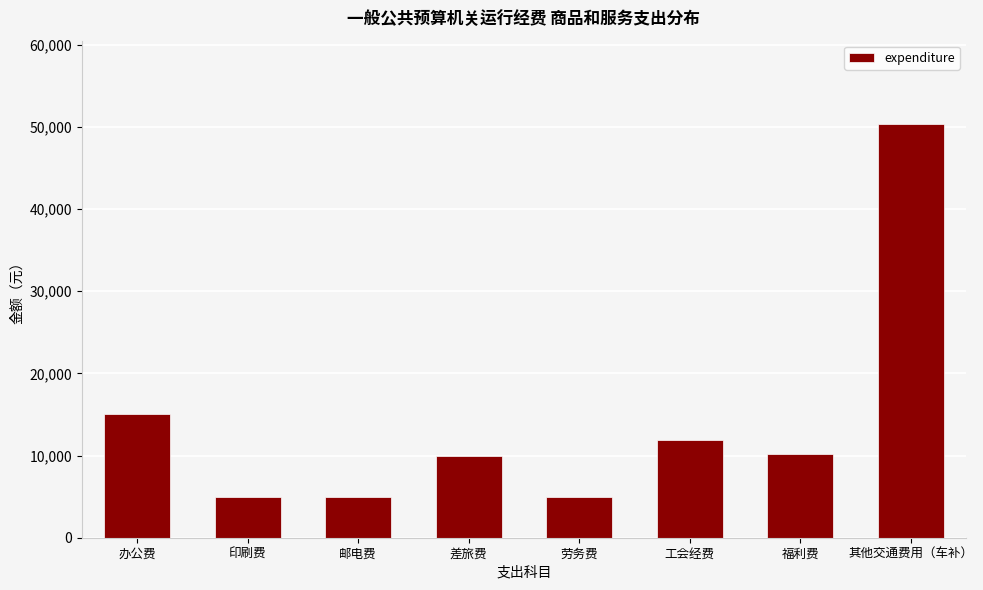

The chart shows a value of 8229.4 at 劳务费. True or false?

False